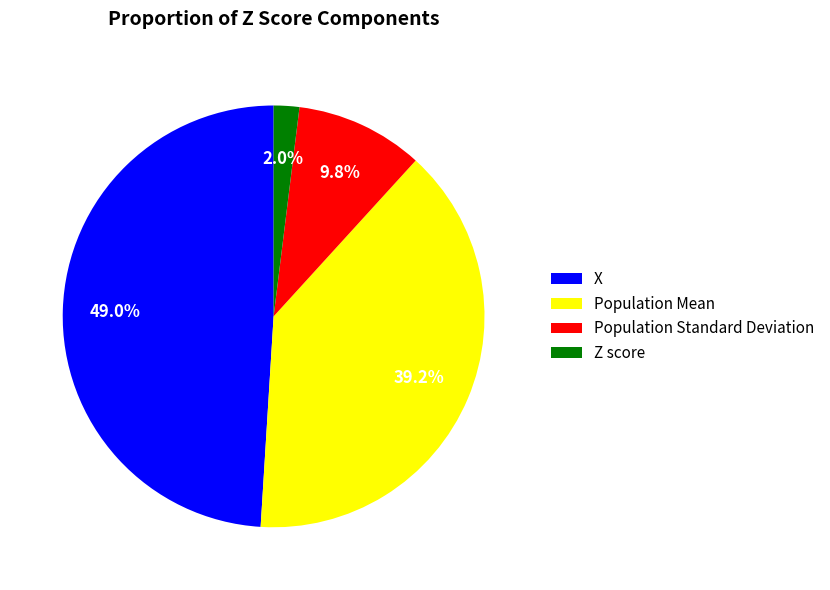

Does any single category account for the majority?

No